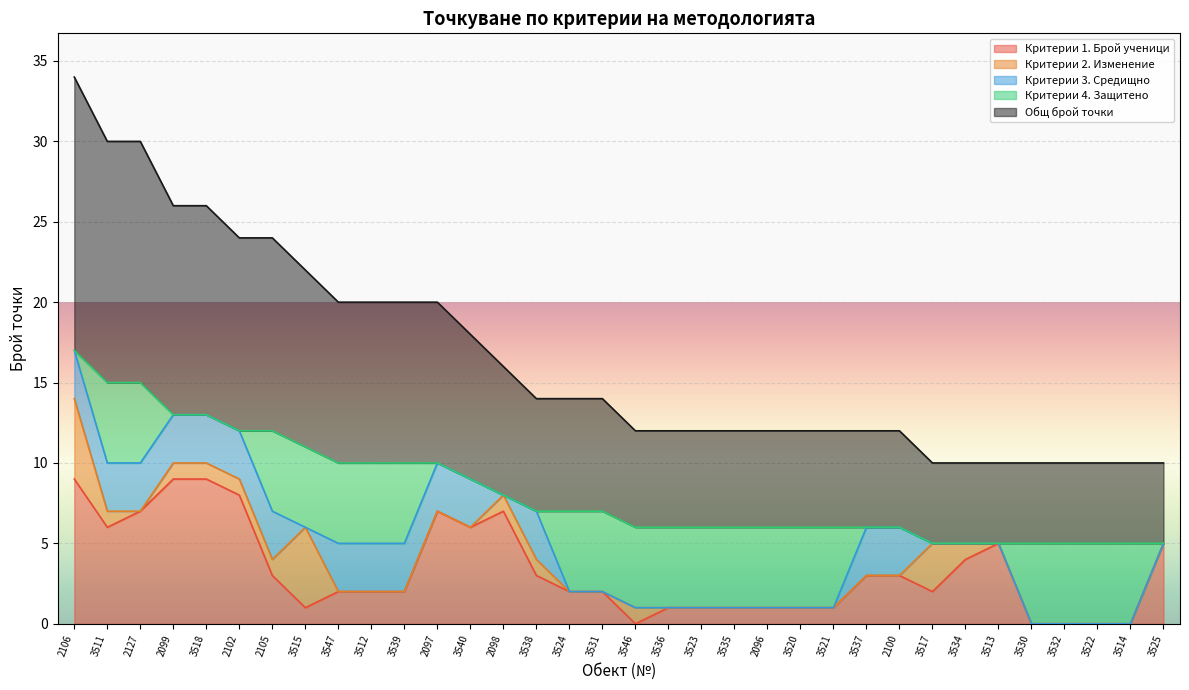

What is the sum of the Критерии 3. Средищно values at 3530 and 3538?

3